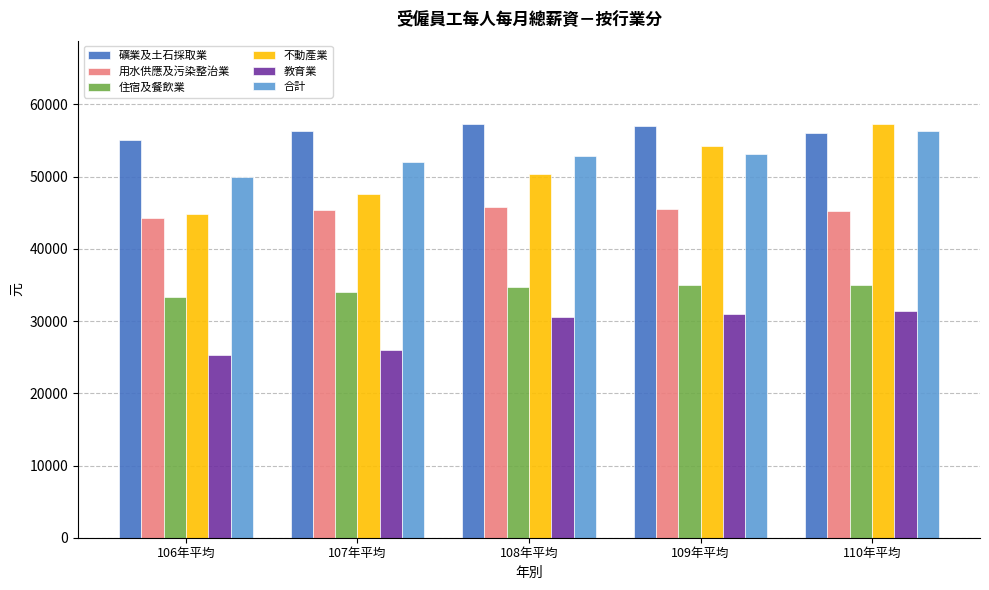

True or false: 用水供應及污染整治業 has a value of 18265 at 107年平均.

False